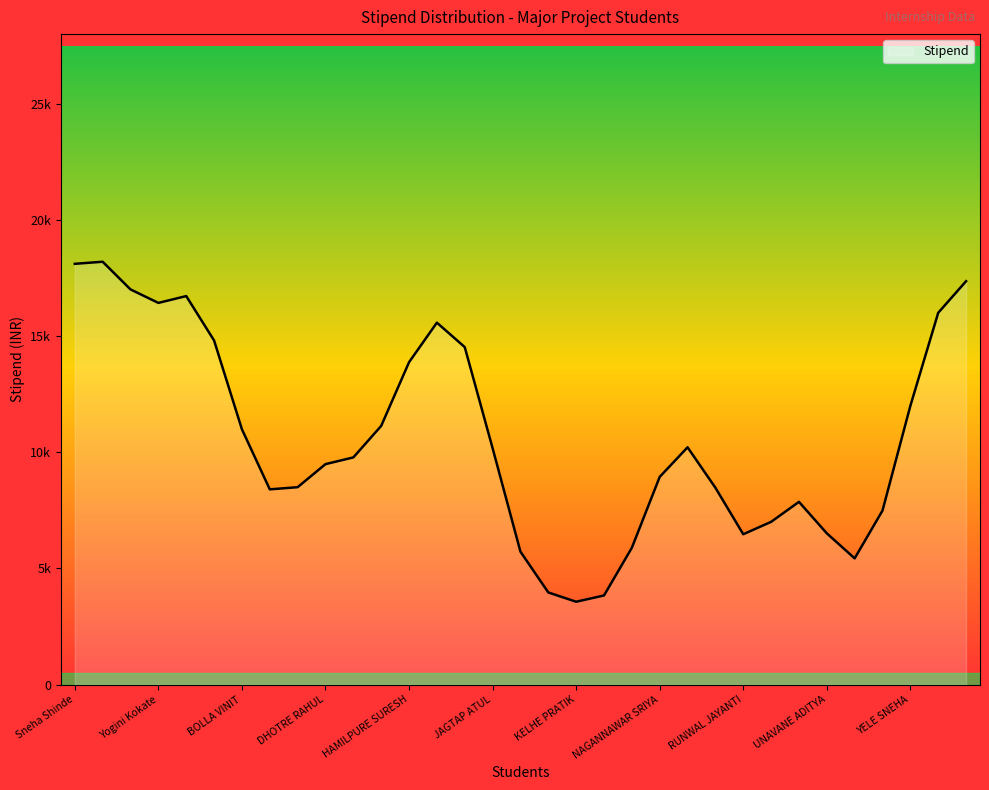

What is the label of the 19th point from the left?

KELHE PRATIK